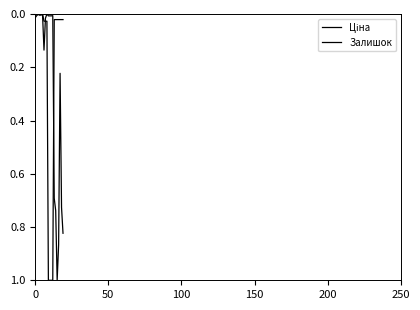

What is the sum of all Ціна values?

4.2